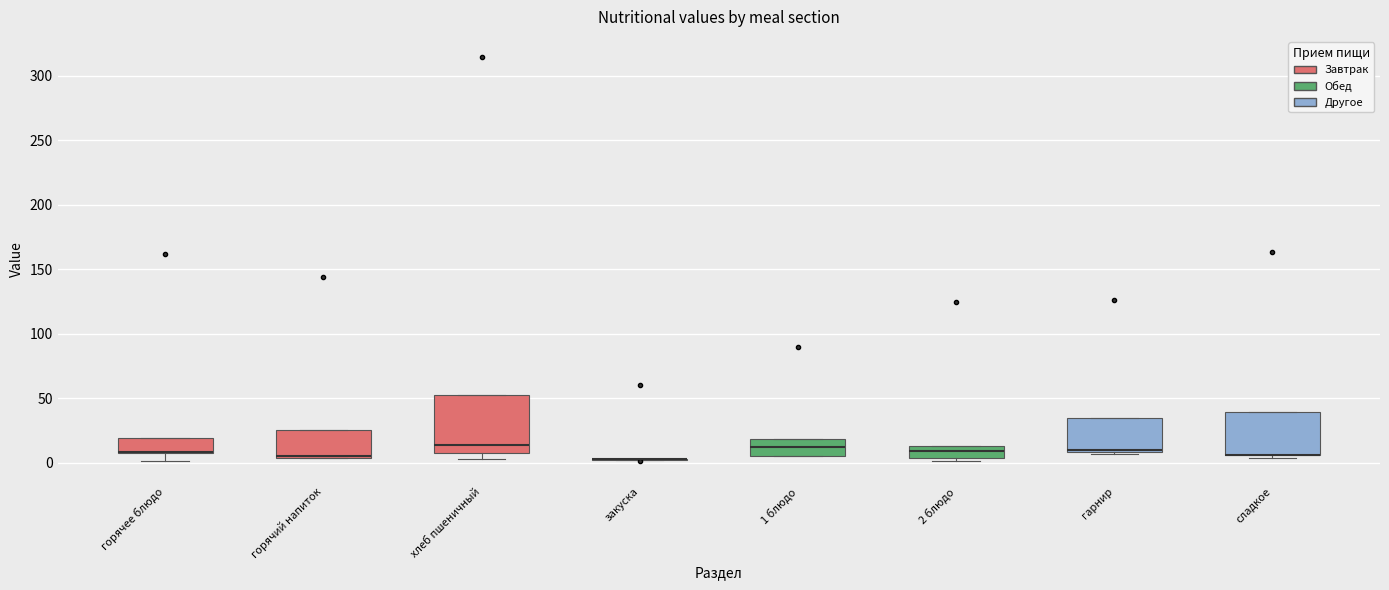

Comparing the boxes themselves (not the whiskers), which one is the tallest?

хлеб пшеничный